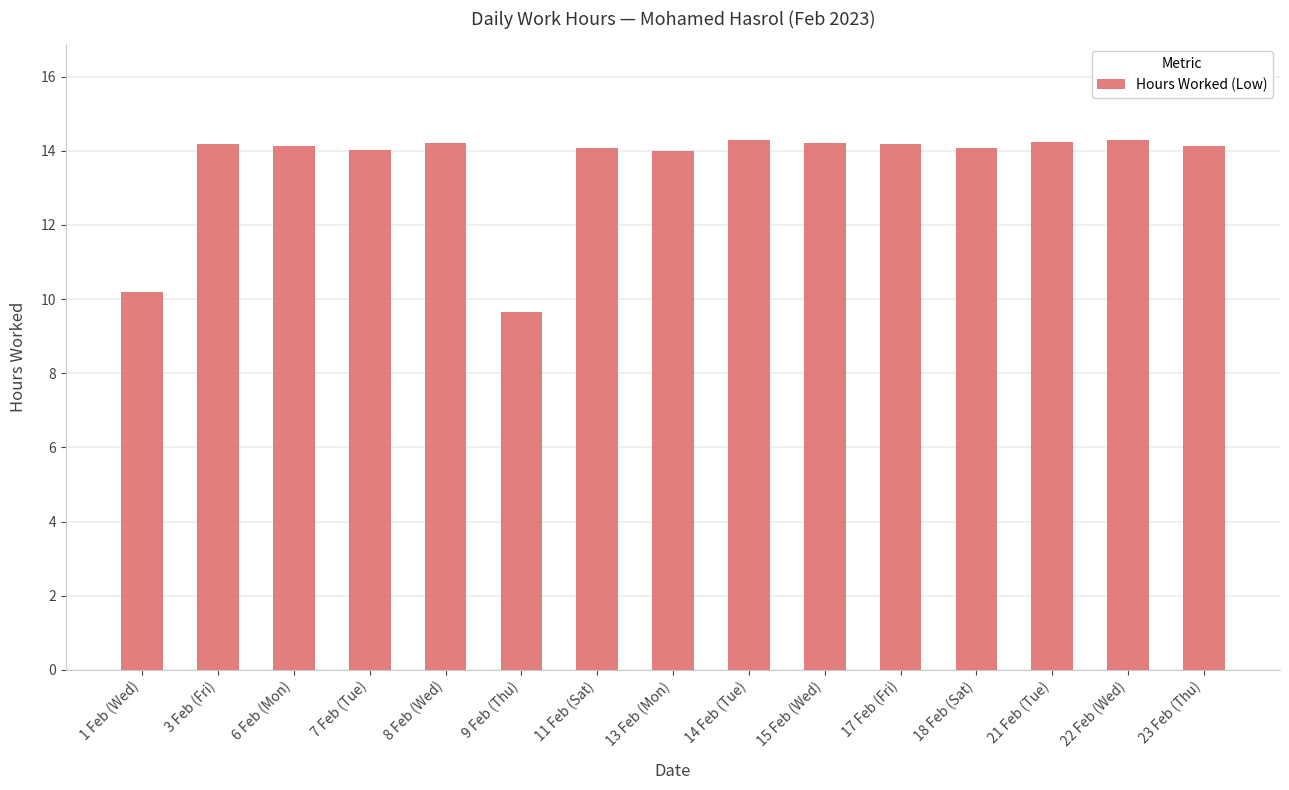

What is the sum of the values at 14 Feb (Tue) and 15 Feb (Wed)?

28.5